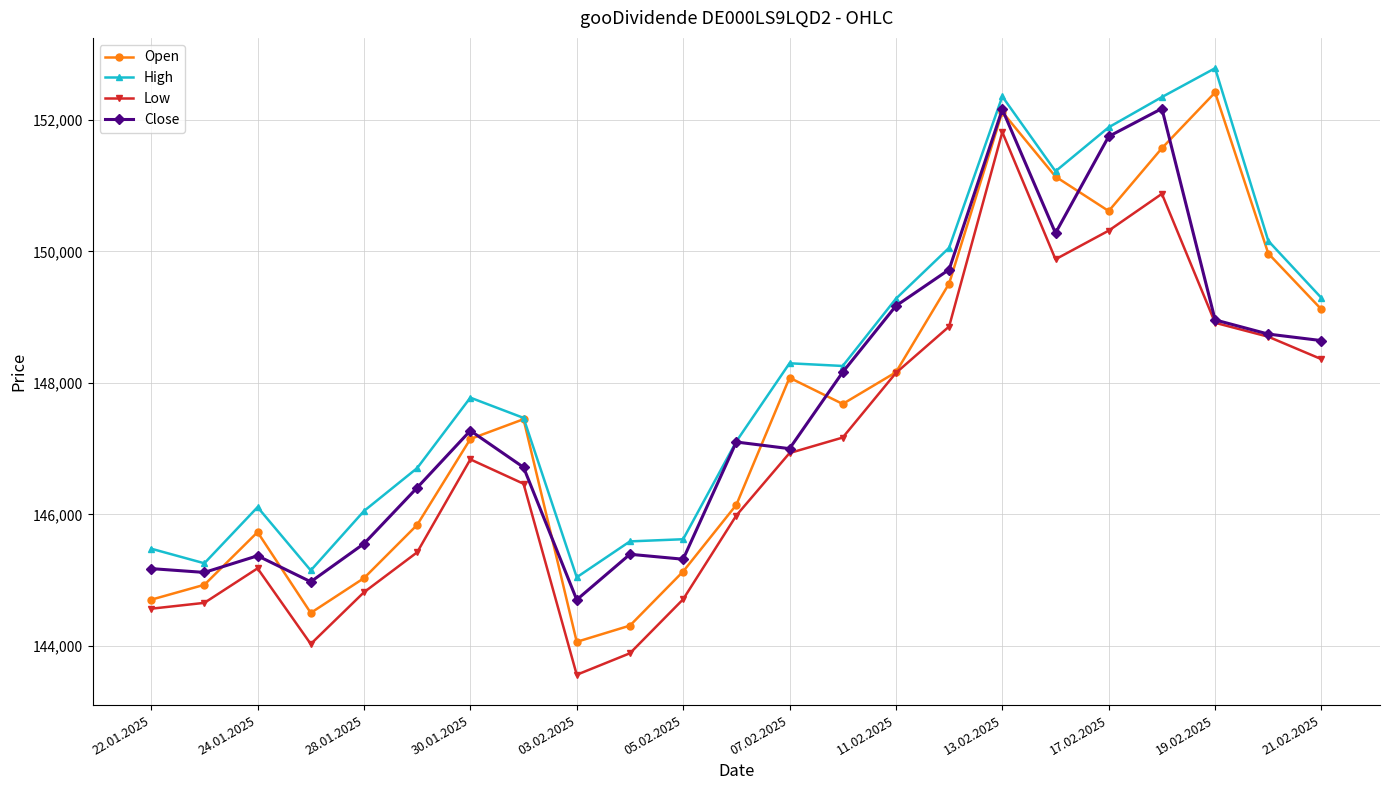

What is the greatest value displayed?

152788